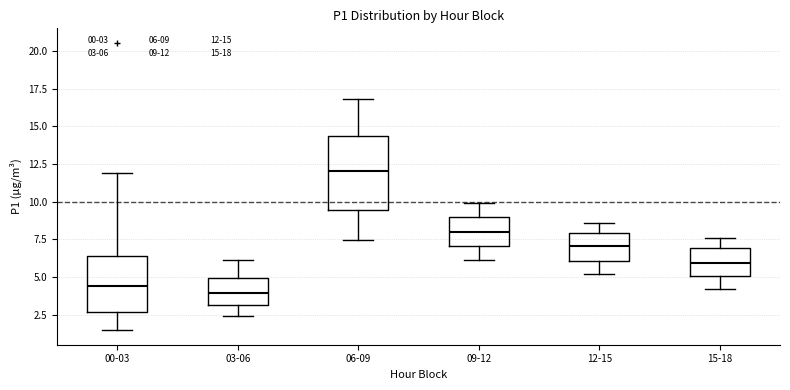

Where does the lower whisker of the box for 15-18 end on the y-axis? The values are not printed on the chart, so give them approximately, as read against the axis.

4.0